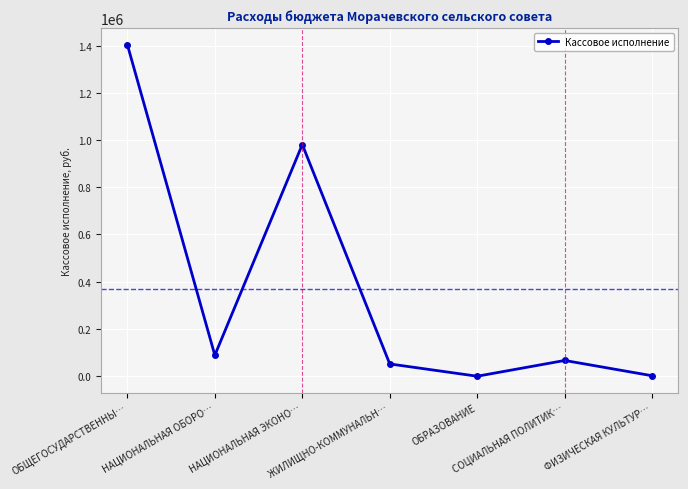

What is the value of the 6th point from the left?

66753.0